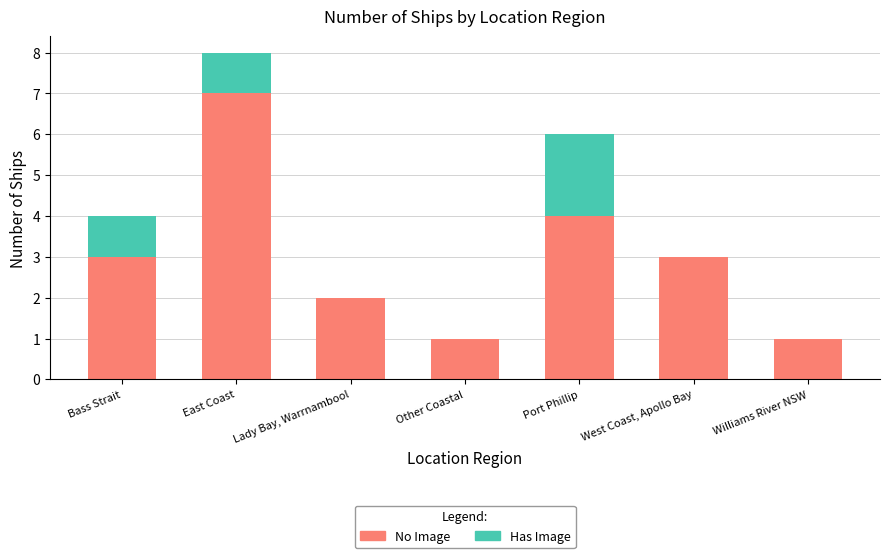

True or false: No Image has a value of 1 at Bass Strait.

False